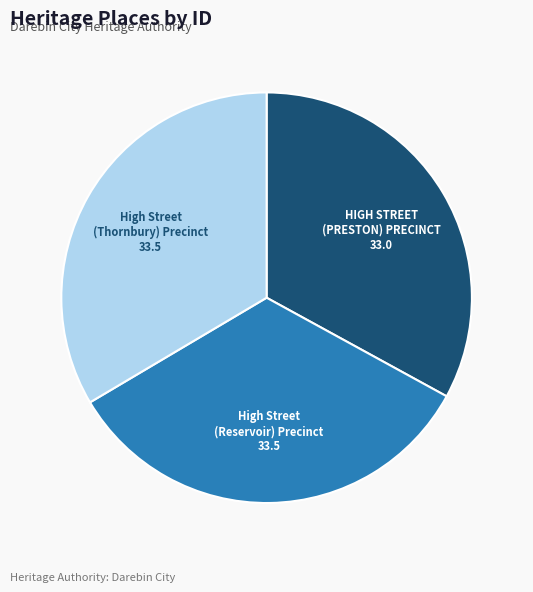

Does any single category account for the majority?

No